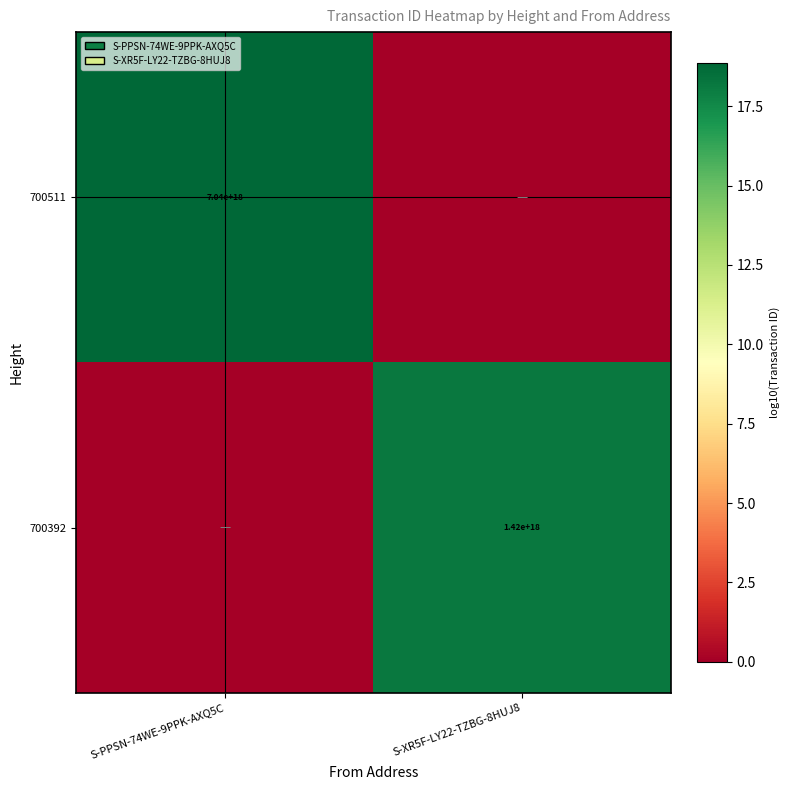

Is it true that 700392 equals 2169301071723008512 at S-XR5F-LY22-TZBG-8HUJ8?

False